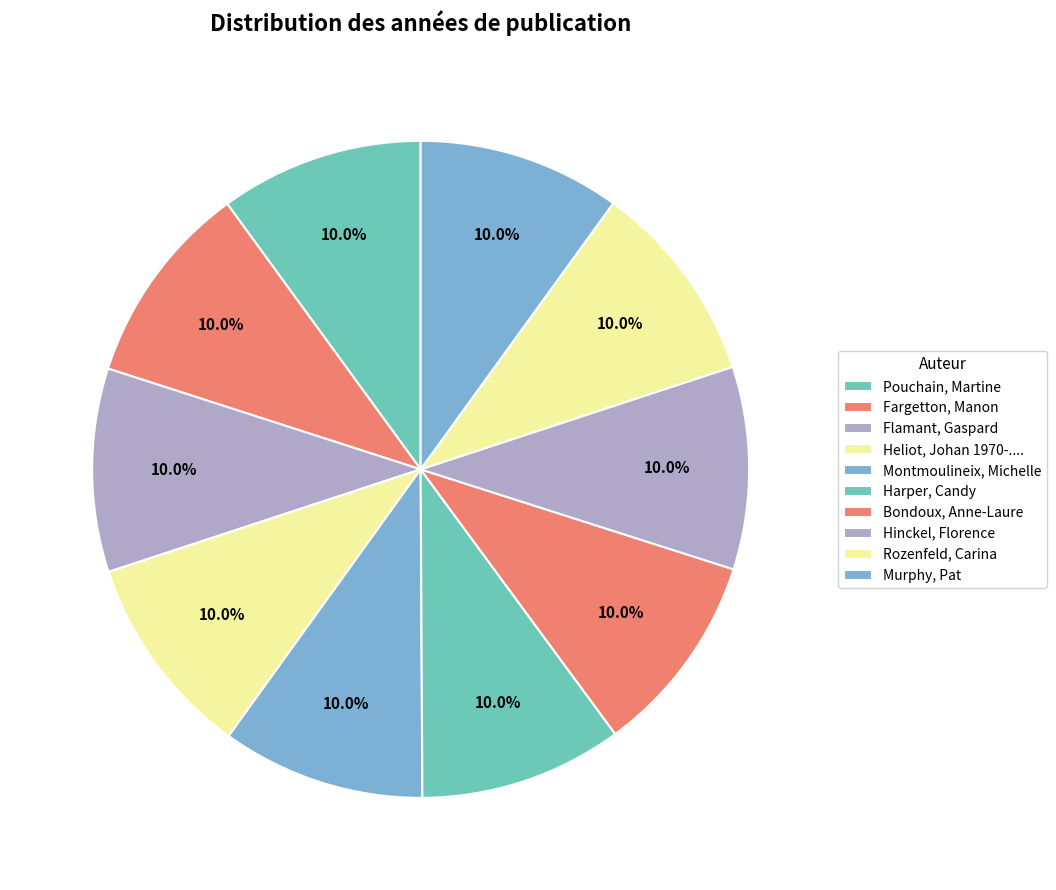

Count the number of slices in the pie.

10